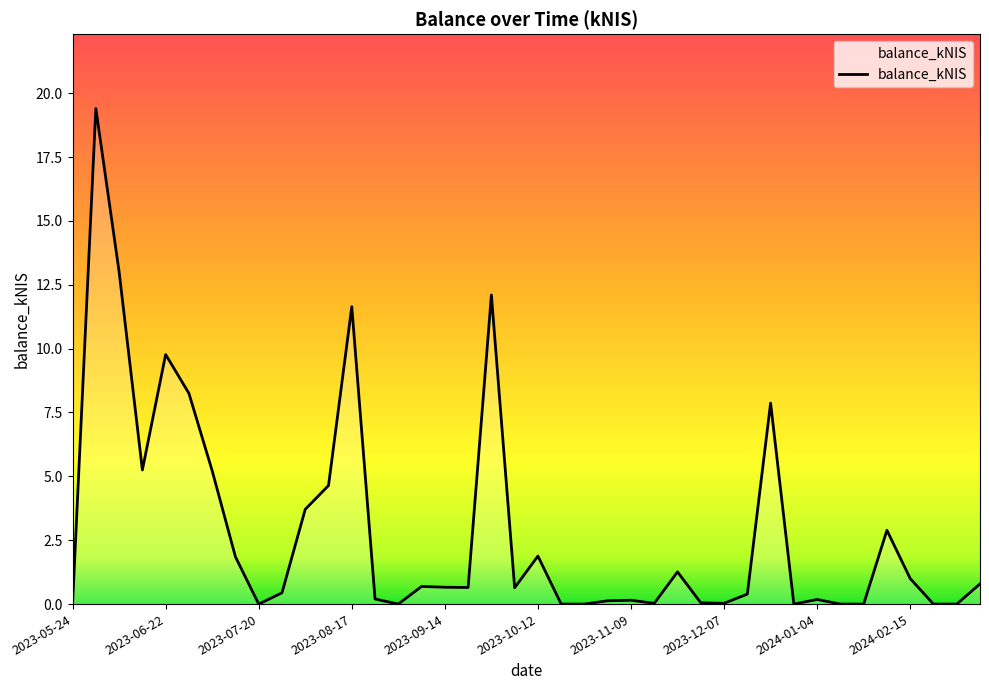

What is the greatest value displayed?

19.4